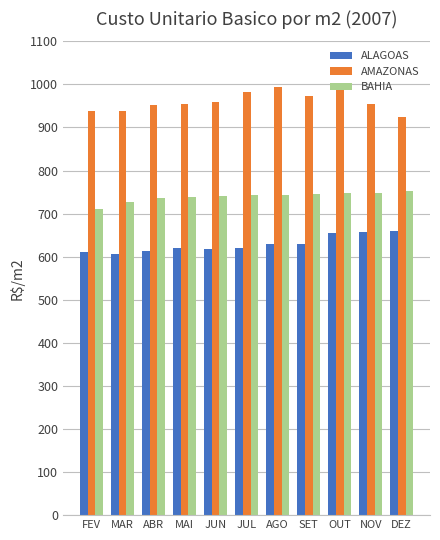

What is the smallest value displayed?

606.2